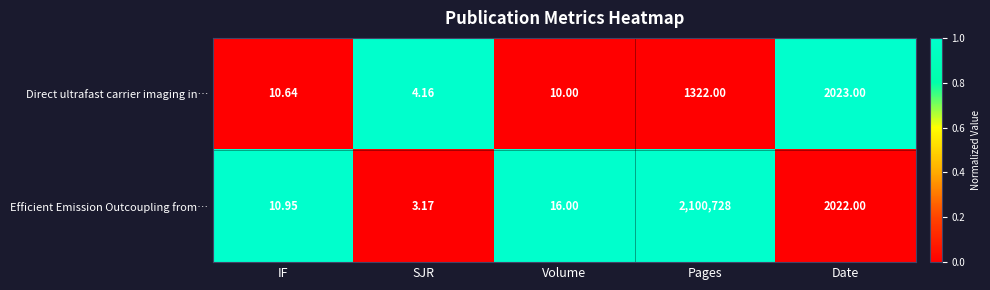

Which label corresponds to the largest value in the chart?

Pages